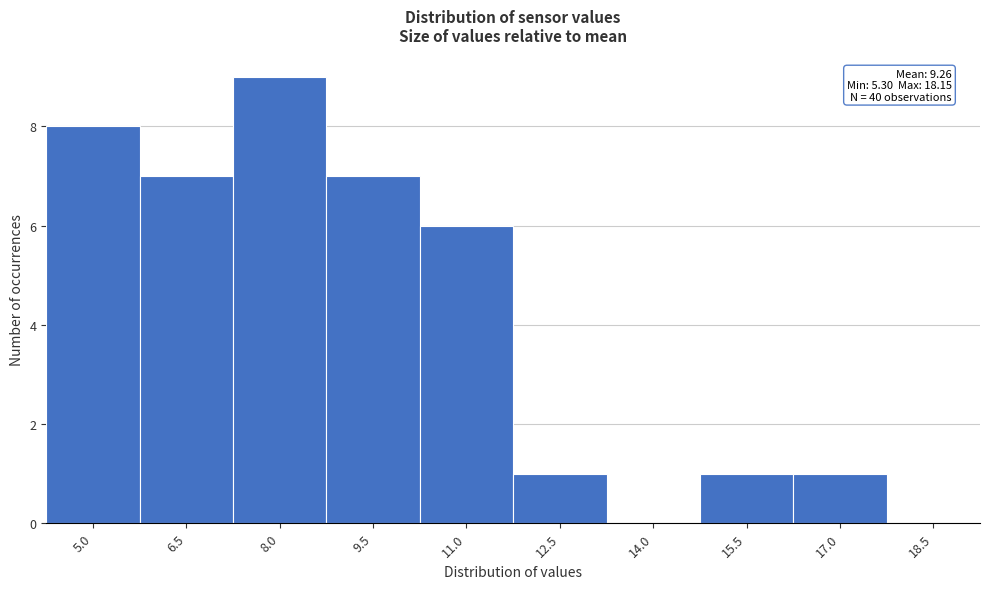

Reading left to right, extract all data points from this chart.

5.0=8	6.5=7	8.0=9	9.5=7	11.0=6	12.5=1	14.0=0	15.5=1	17.0=1	18.5=0